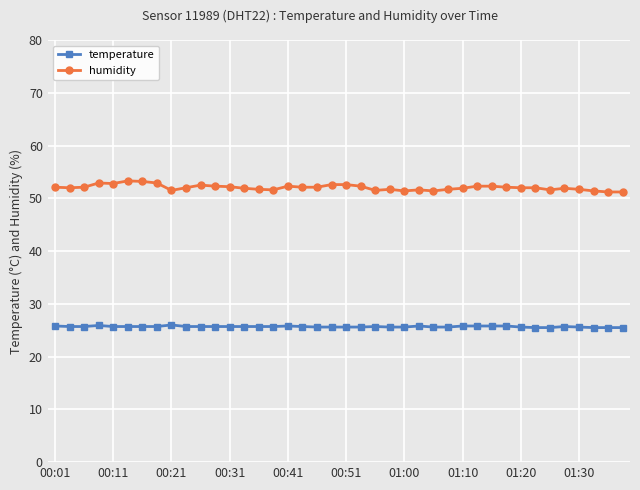

Does the chart have visible grid lines?

Yes